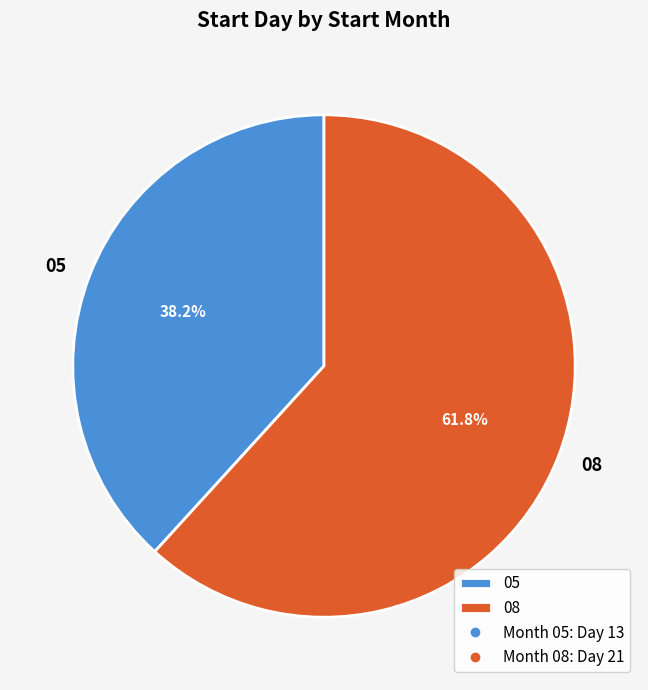

Which category has the smallest portion of the pie?

05